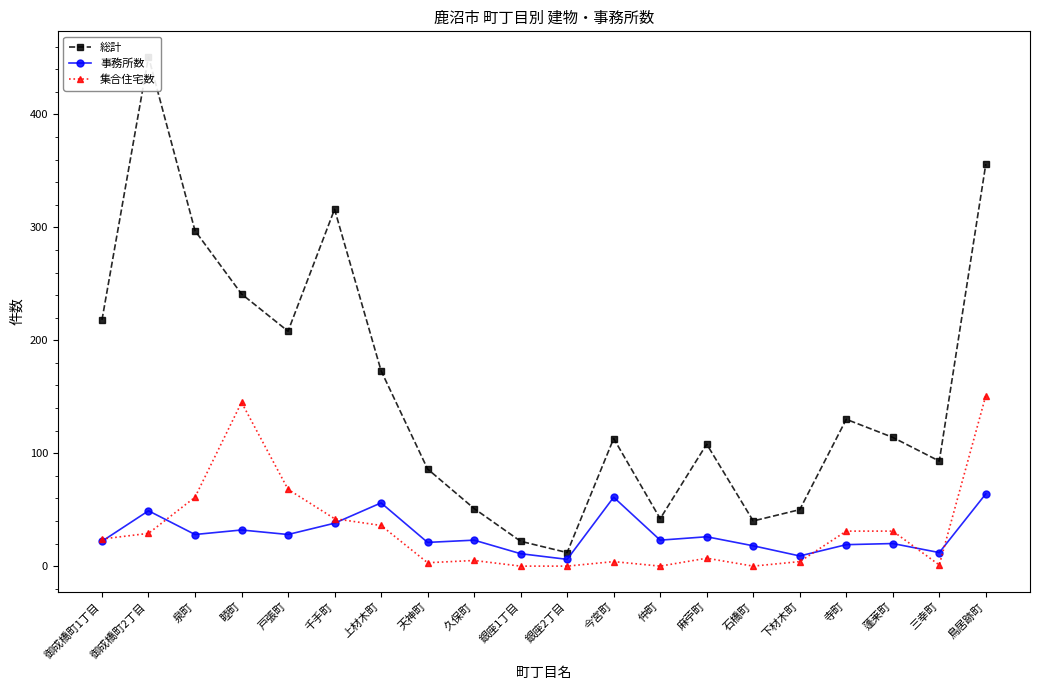

Between 今宮町 and 銀座1丁目, which is larger?

今宮町